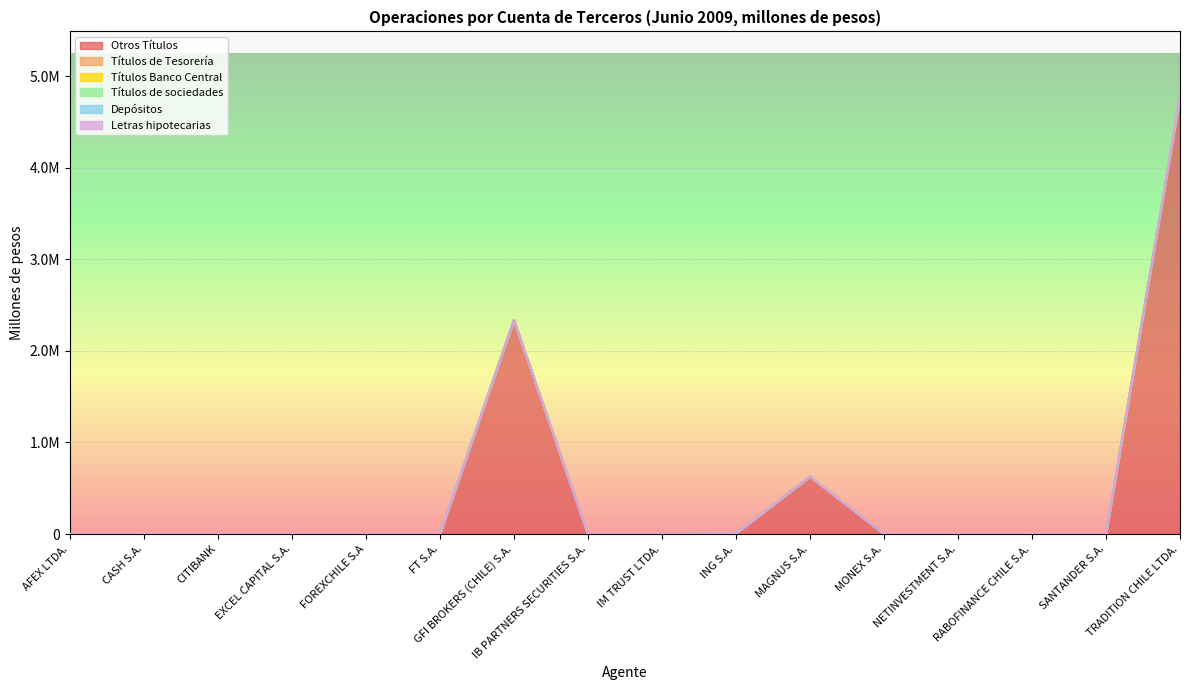

Which series changed the most between CASH S.A. and IM TRUST LTDA.?

Otros Títulos